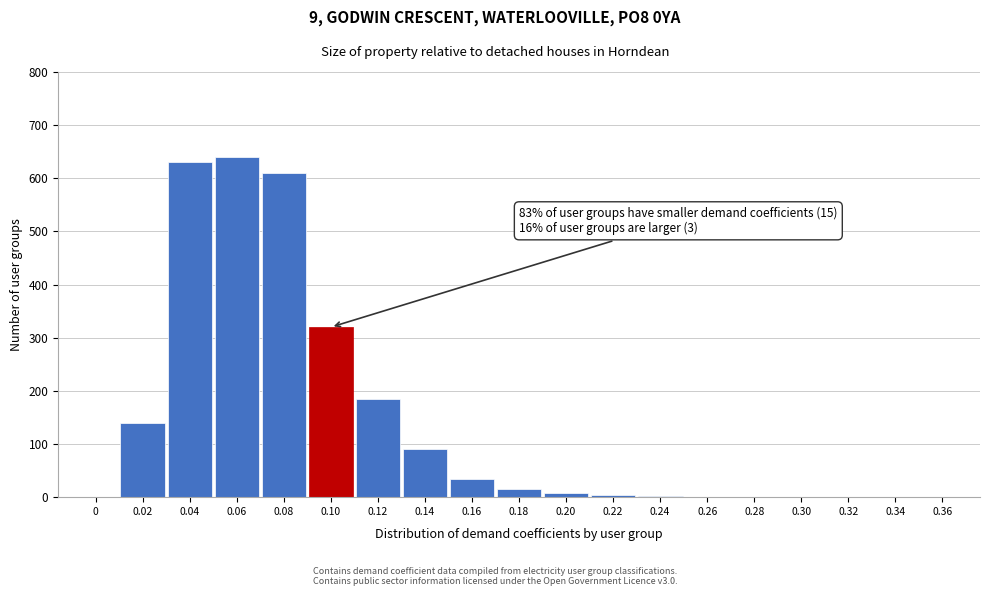

The value at 0 is 0. True or false?

True